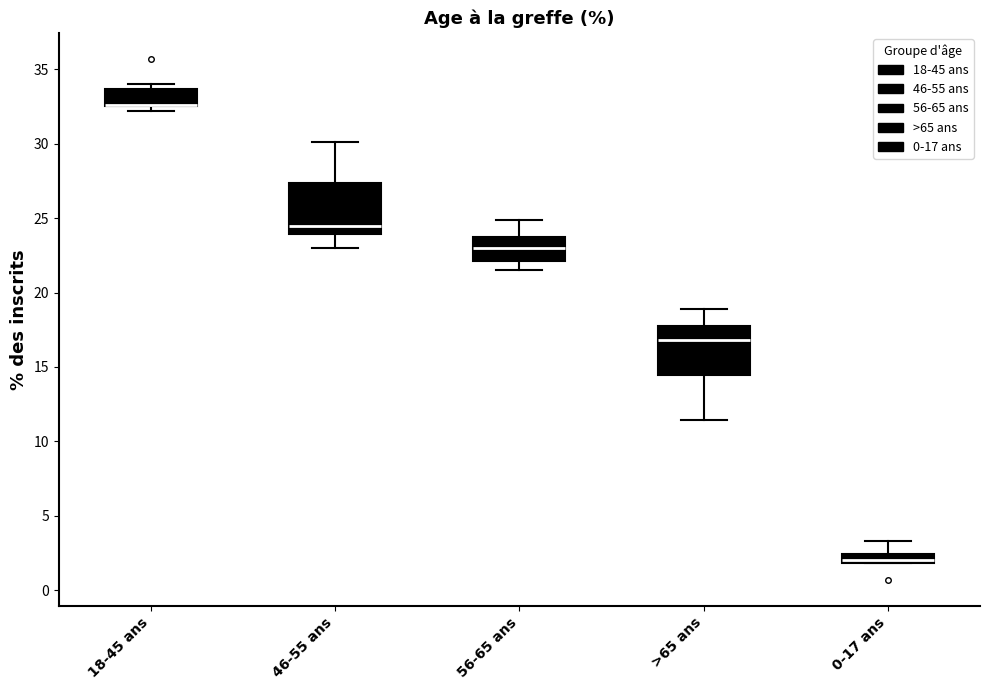

Where does the lower whisker of the box for 56-65 ans end on the y-axis? The values are not printed on the chart, so give them approximately, as read against the axis.

21.5